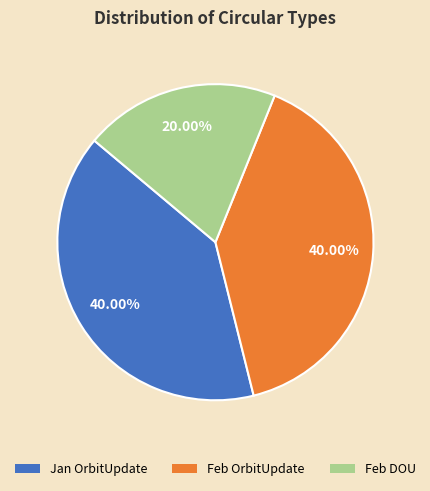

What is the ratio of the value at Jan OrbitUpdate to the value at Feb DOU?

2.0